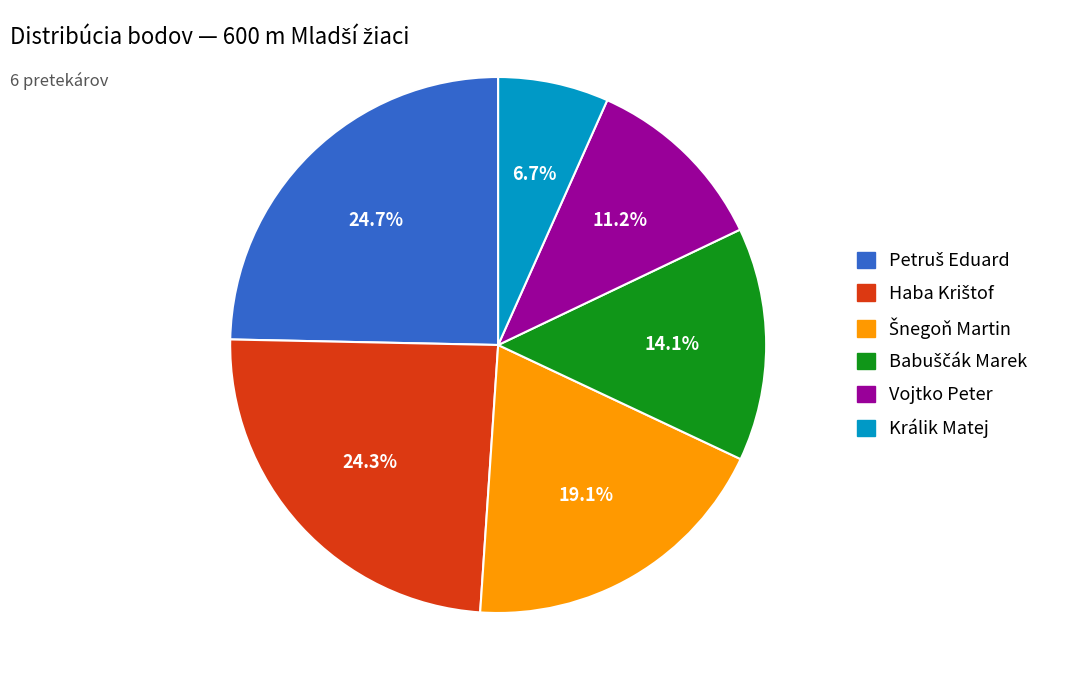

How many segments does this pie chart have?

6